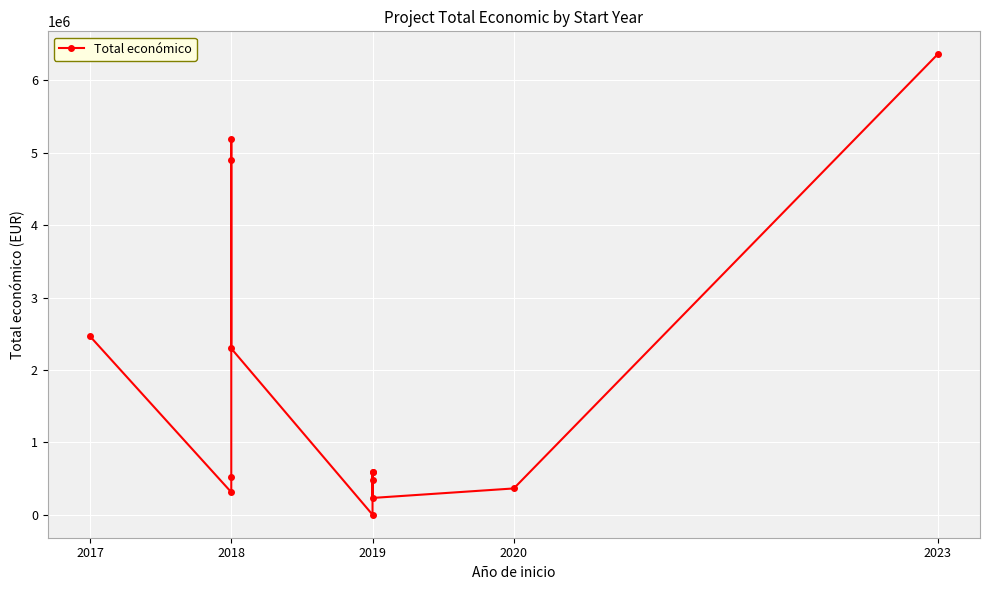

Is this an area chart (filled region under the line)?

No